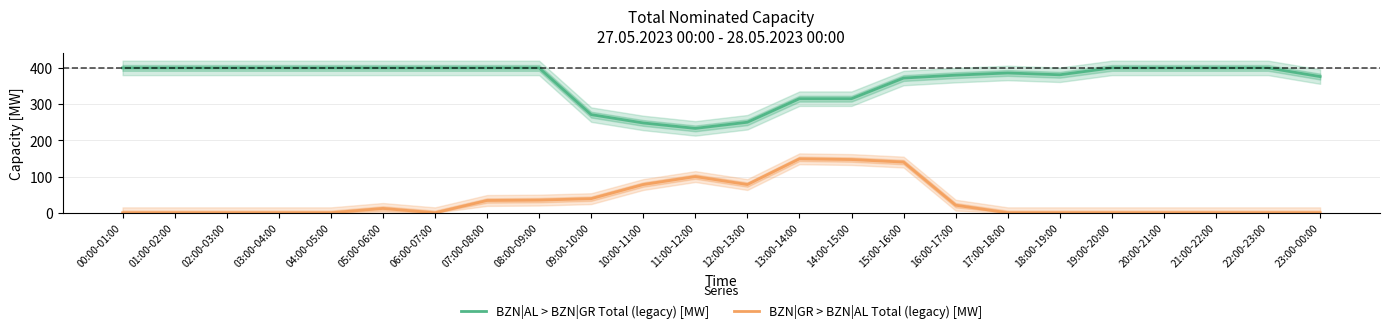

What is the value of the BZN|GR > BZN|AL Total (legacy) [MW] point at the 13th from the left?

78